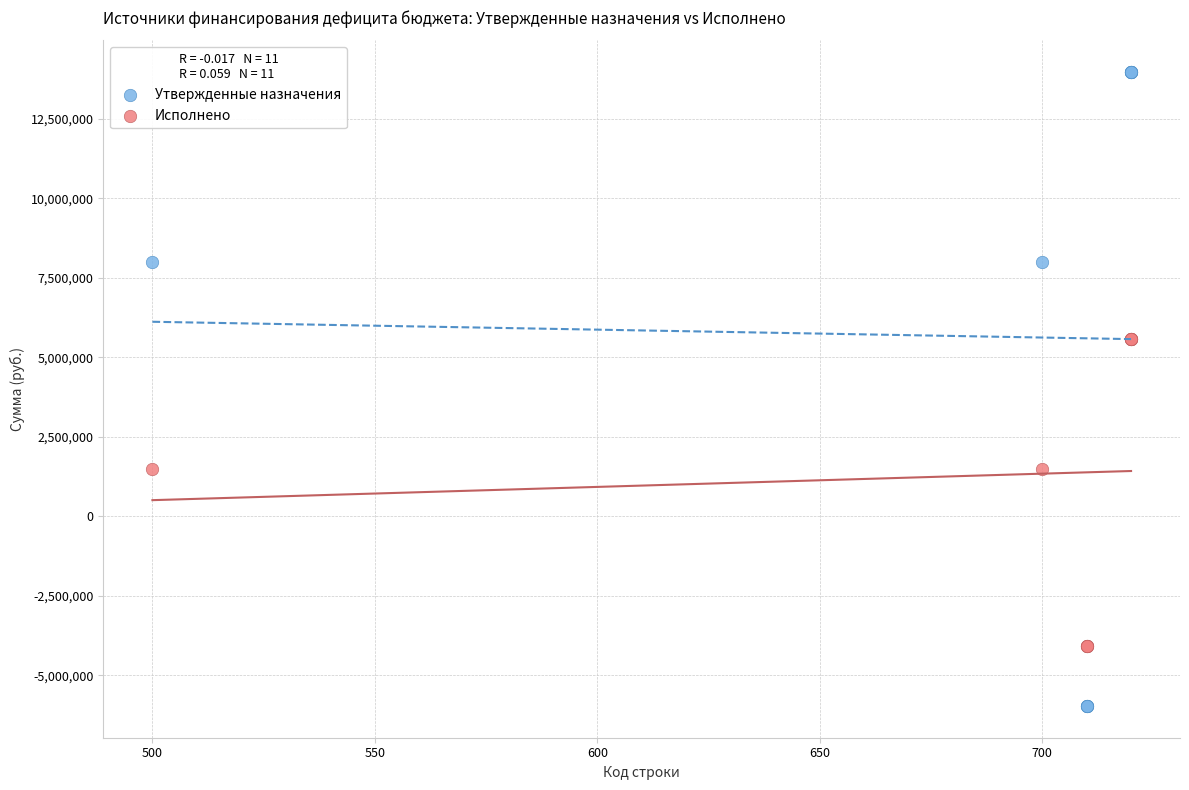

Which series has the largest Y range (max minus min)?

Утвержденные назначения